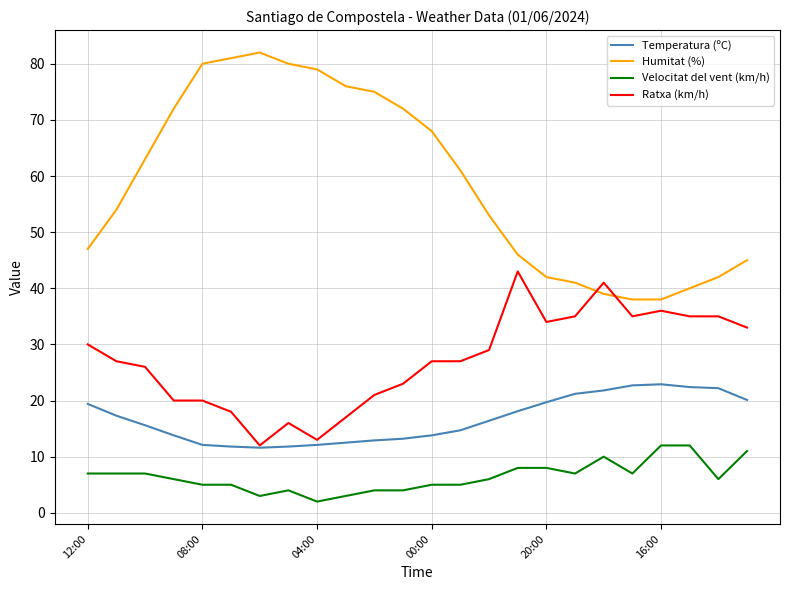

True or false: Temperatura (ºC) and Velocitat del vent (km/h) cross at least once.

False